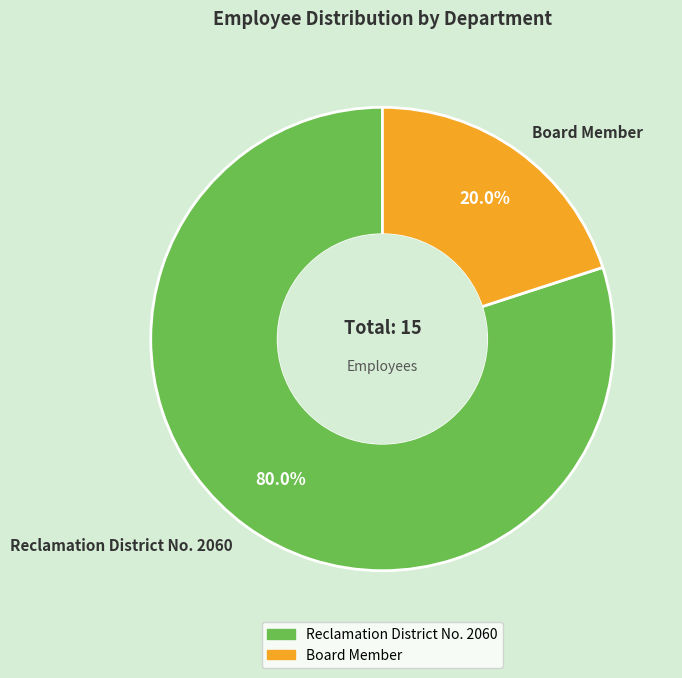

Count the number of slices in the pie.

2